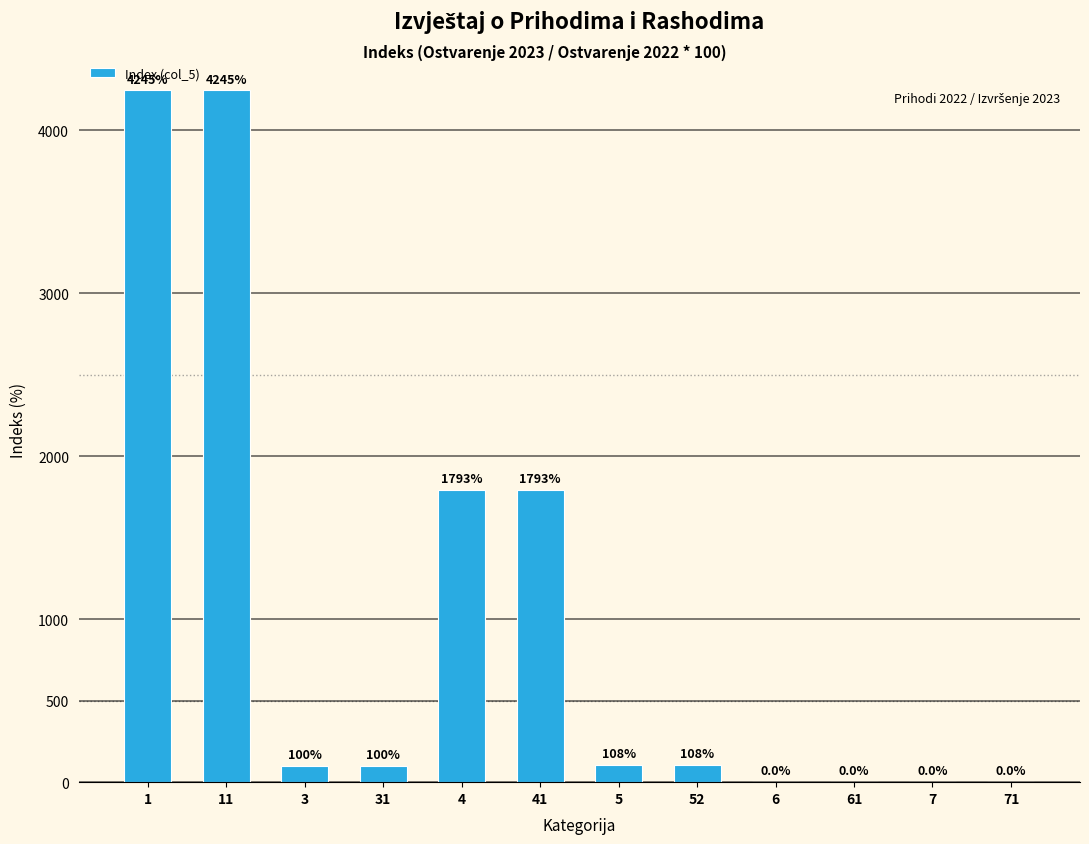

Reading left to right, extract all data points from this chart.

1=4245.4	11=4245.4	3=100.0	31=100.0	4=1793.2	41=1793.2	5=108.4	52=108.4	6=0.0	61=0.0	7=0.0	71=0.0